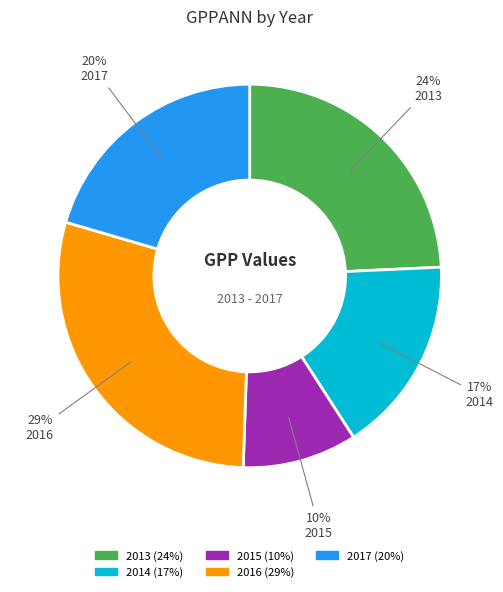

To the nearest percent, what is the difference between the 2014 and 2016 slice percentages?

12%